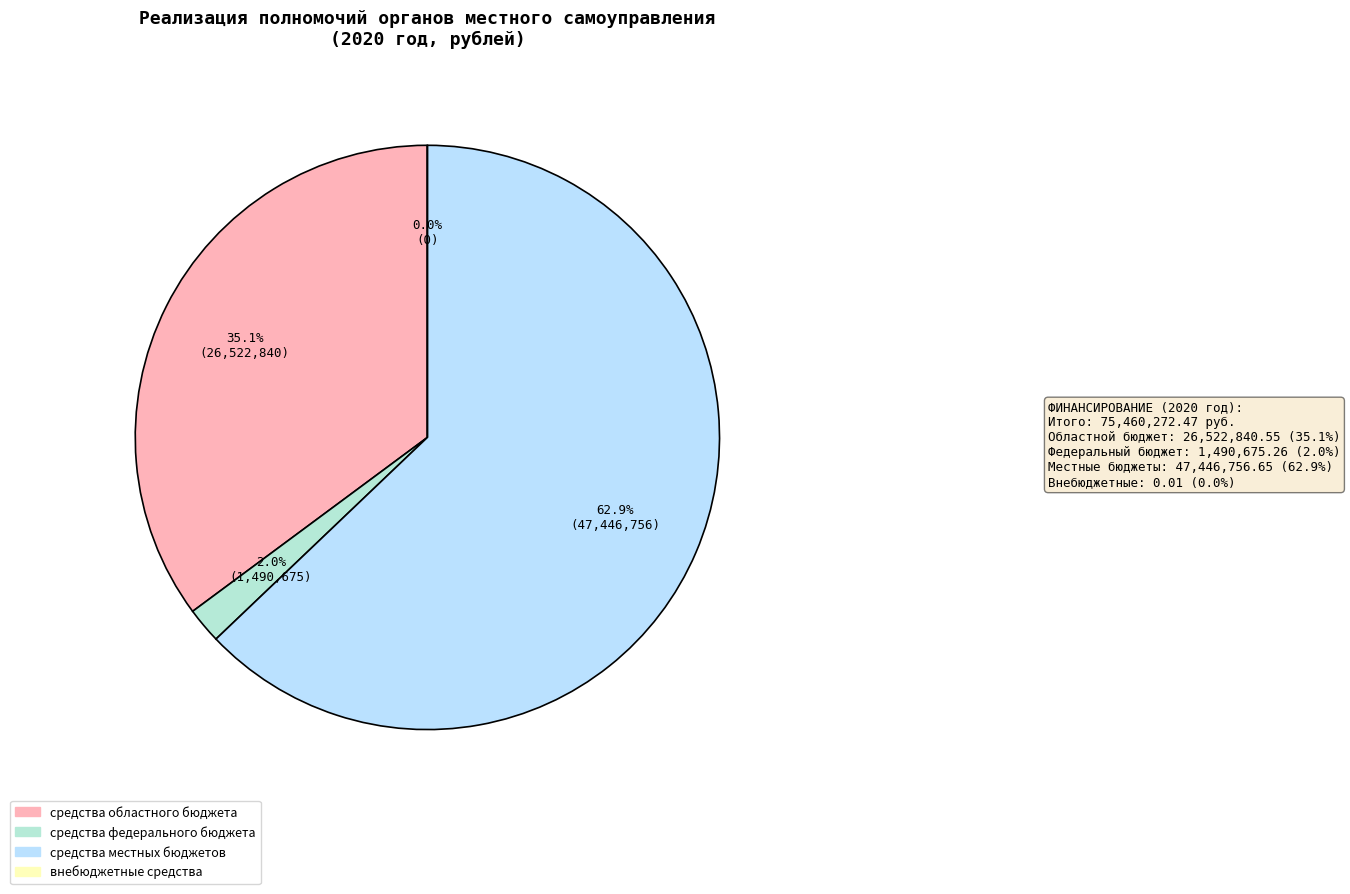

True or false: средства местных бюджетов accounts for 63% of the total.

True